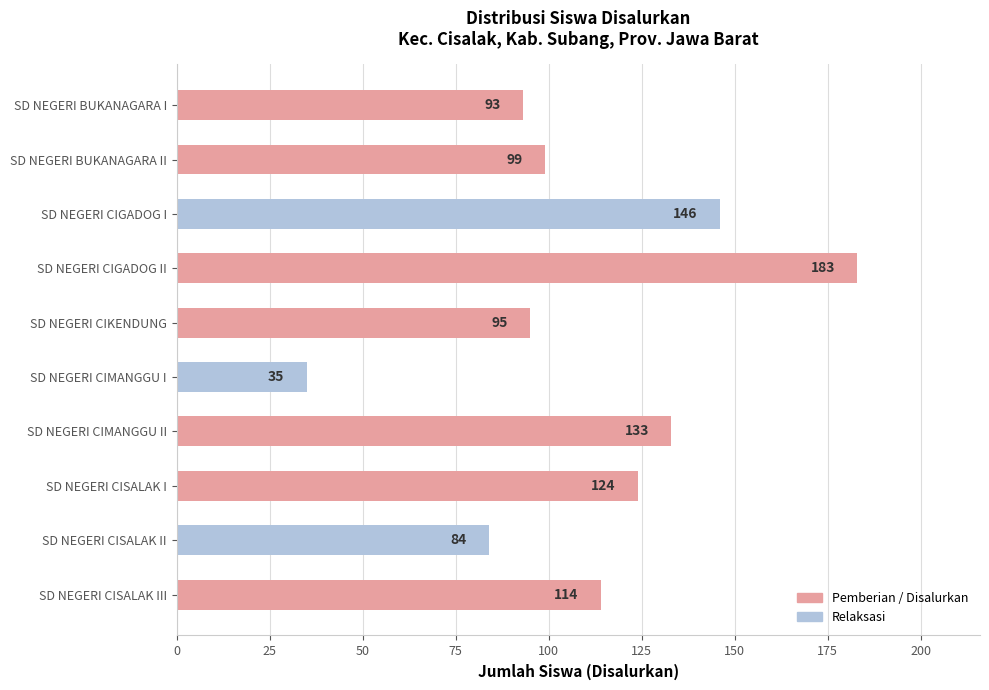

What is the value of the 2nd bar from the top?

99